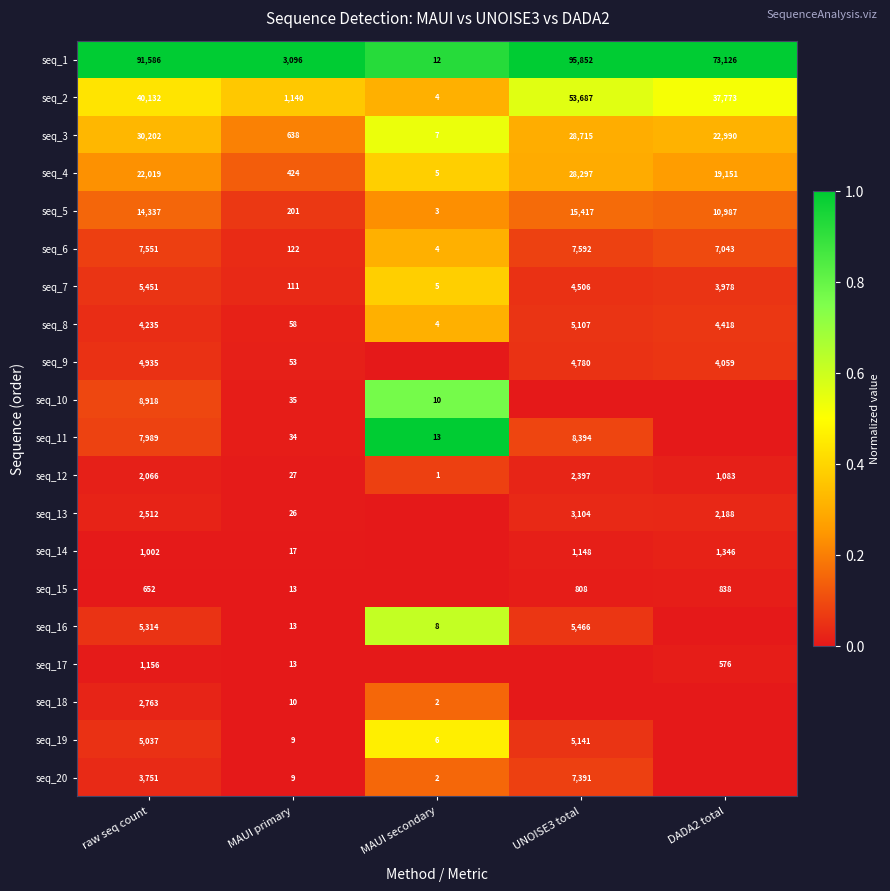

What is the difference between the seq_13 values at raw seq count and MAUI primary?

2486